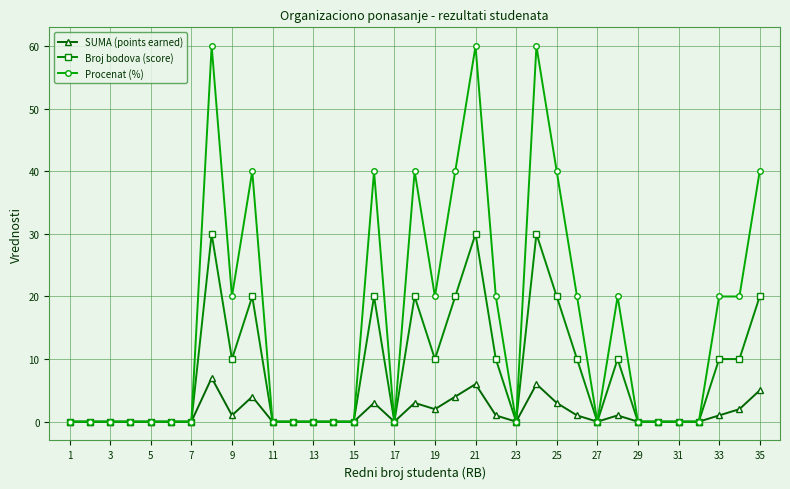

At how many categories does at least one series exceed 43?

3